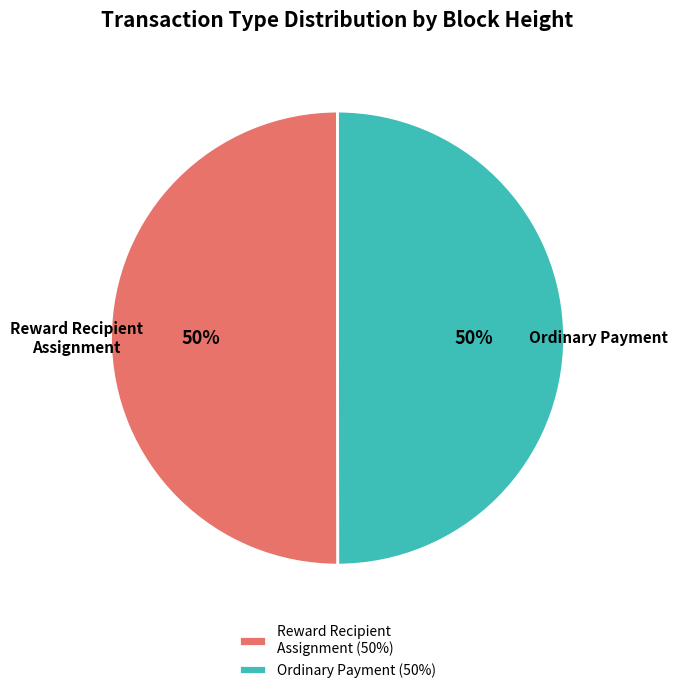

To the nearest percent, what portion does Reward Recipient Assignment (50%) represent?

50%